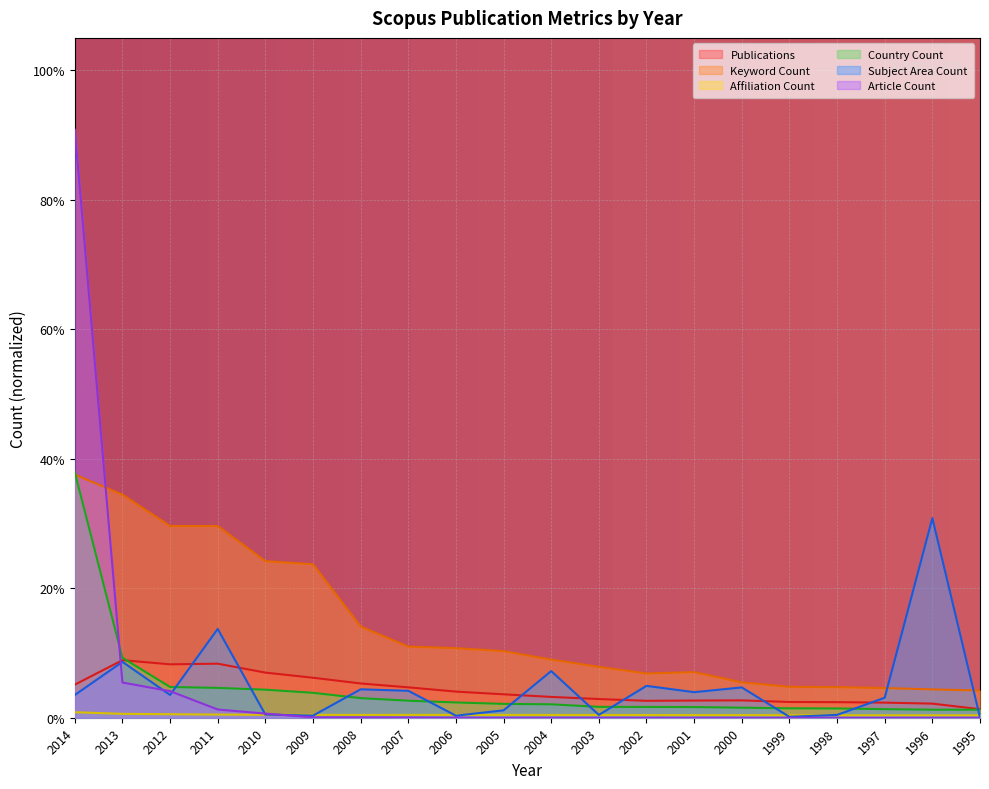

At which label is Keyword Count closest to 0?

1995